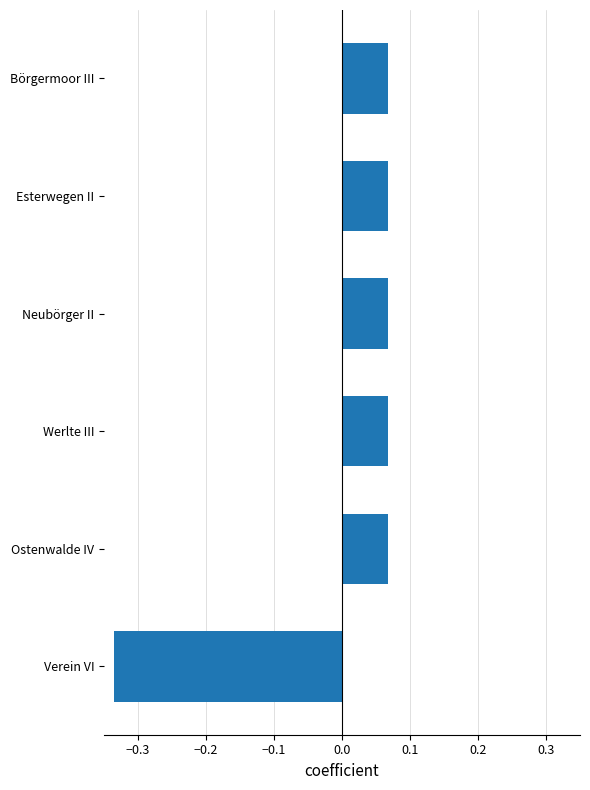

True or false: the data shows 0.0 at Neubörger II.

False